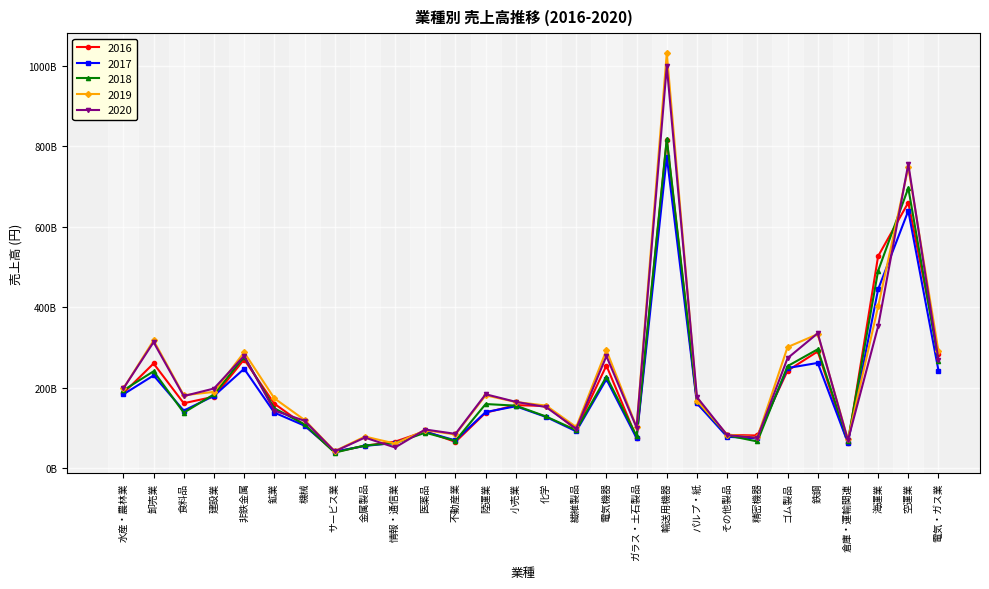

Is this an area chart (filled region under the line)?

No